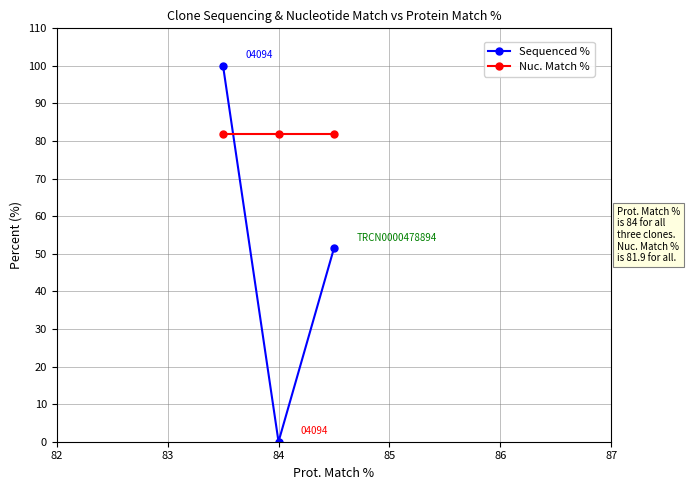

Rank the series by their maximum value, from lowest to highest.

Nuc. Match %, Sequenced %